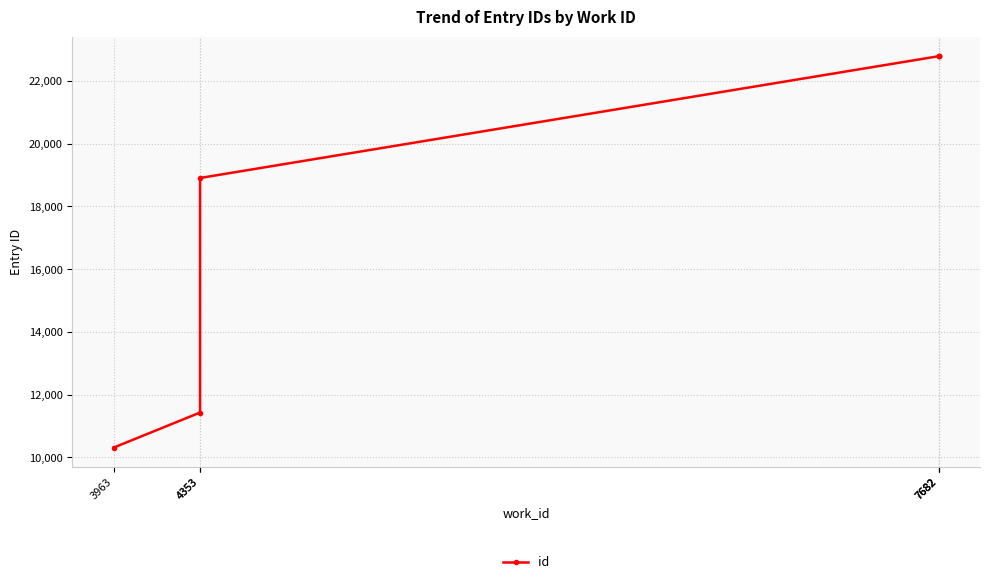

At which label does the data first exceed 22791?

7682